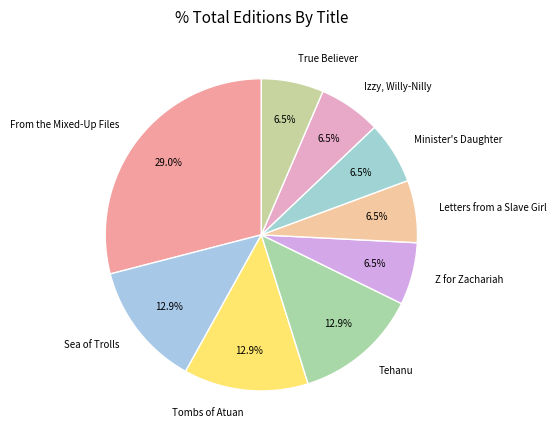

Does any single category account for the majority?

No